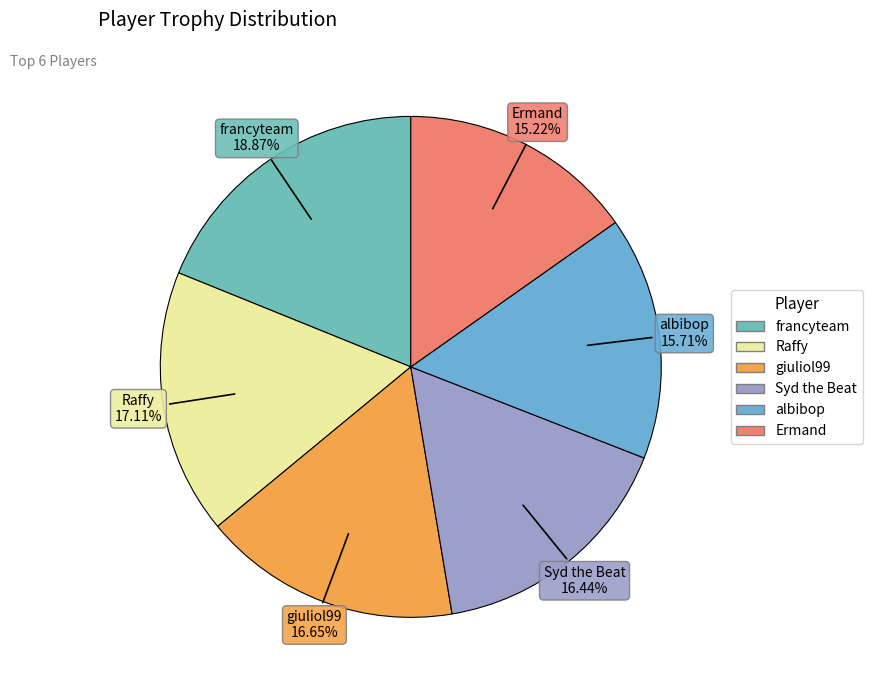

What is the ratio of the value at albibop to the value at giuliol99?

0.9